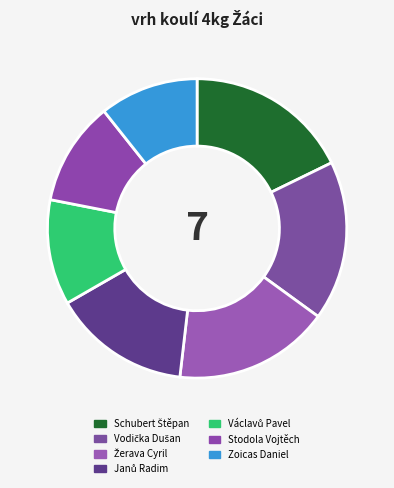

How many segments does this pie chart have?

7